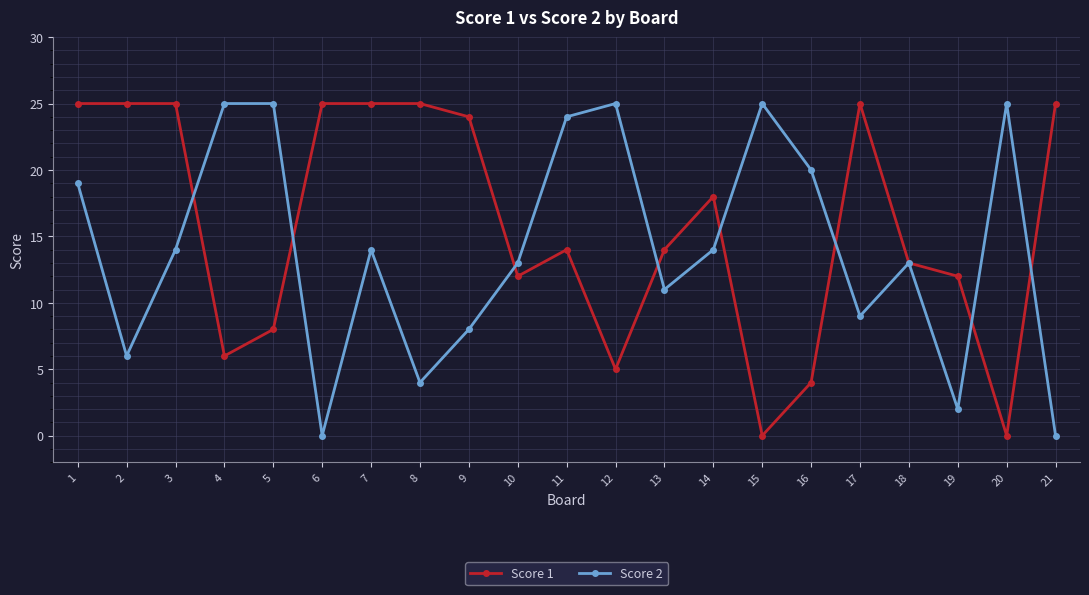

What is the highest value of the Score 2 series?

25